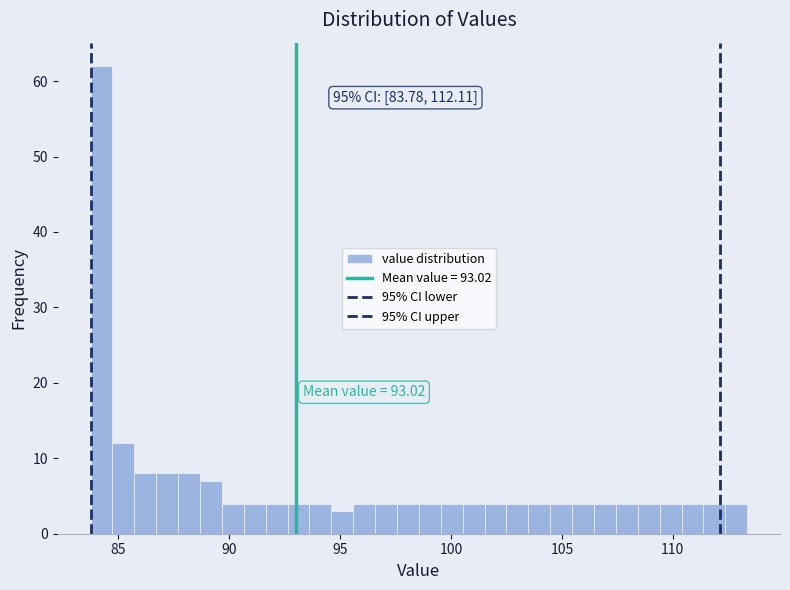

Read against the x-axis, roughly where is the centre of the tallest bar?

84.0